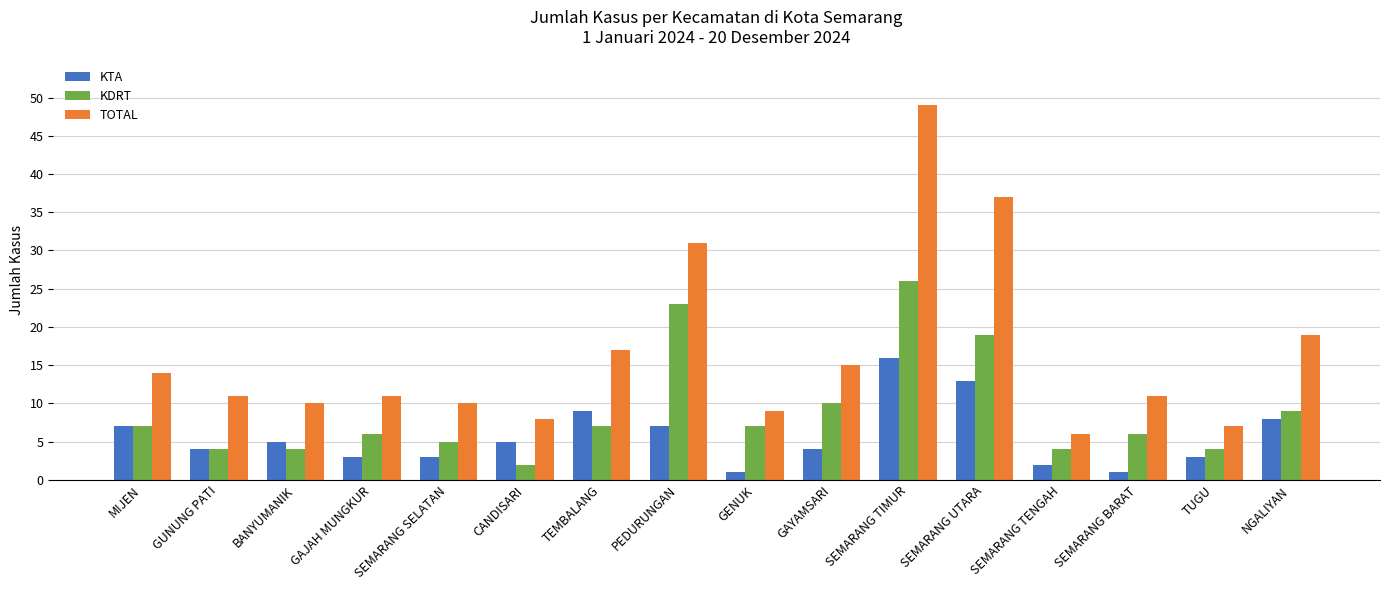

Between BANYUMANIK and TUGU, which series saw the biggest shift?

TOTAL